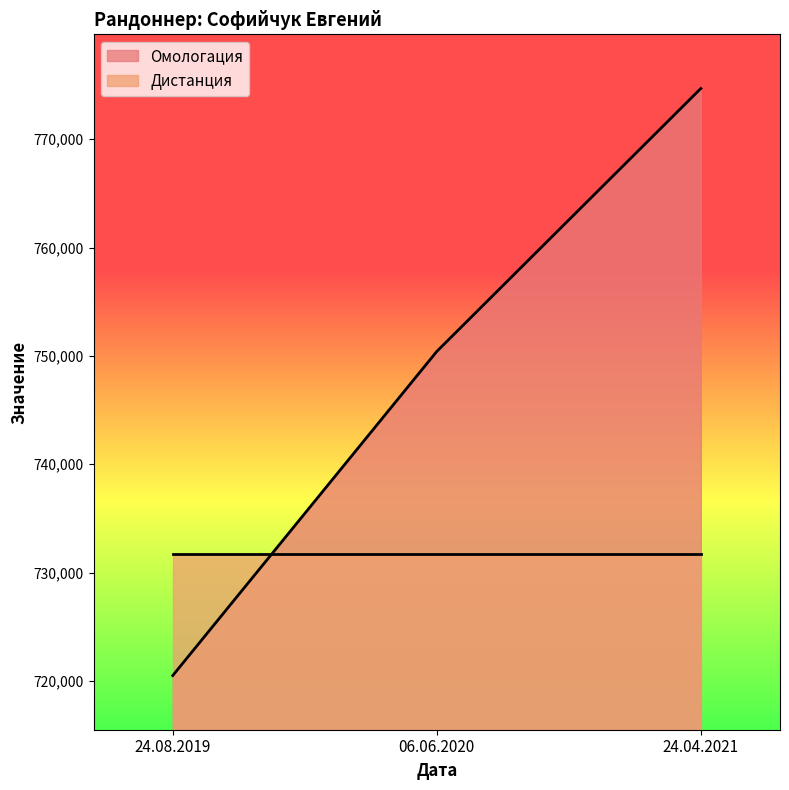

What is the change in value from 24.08.2019 to 06.06.2020?

+29914